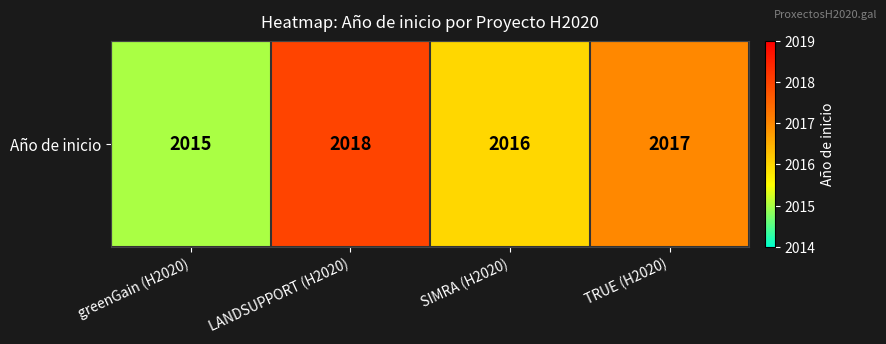

Reading left to right, what are all the values shown in this chart?

2015	2018	2016	2017